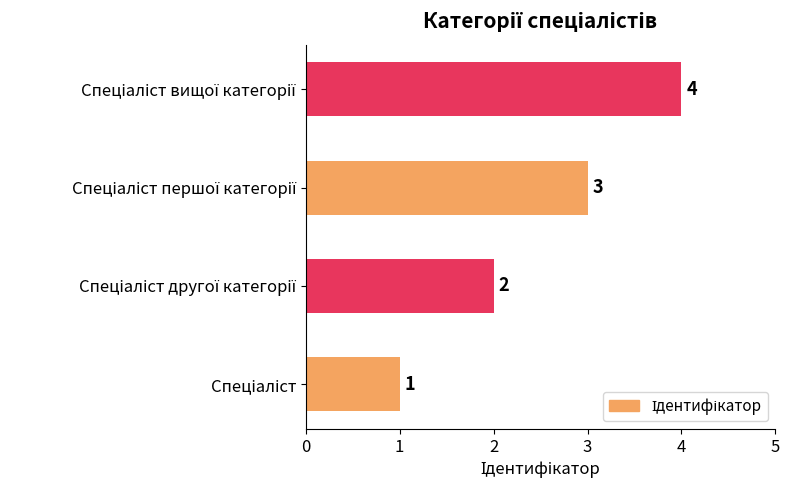

What is the maximum value shown in the chart?

4